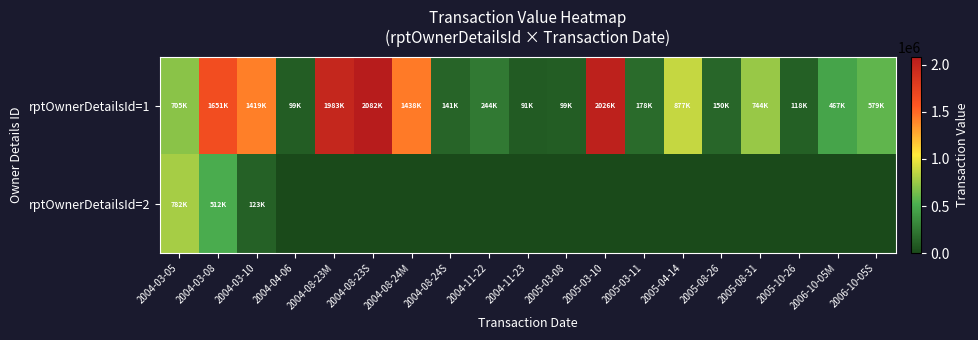

Reading right to left, list all the values displayed in this chart.

rptOwnerDetailsId=1: 2006-10-05S=579195	2006-10-05M=467274	2005-10-26=118756	2005-08-31=744738	2005-08-26=150313	2005-04-14=877377	2005-03-11=178063	2005-03-10=2026368	2005-03-08=99994	2004-11-23=91790	2004-11-22=244571	2004-08-24S=141855	2004-08-24M=1438106	2004-08-23S=2082220	2004-08-23M=1983164	2004-04-06=99994	2004-03-10=1419680	2004-03-08=1651000	2004-03-05=705024
rptOwnerDetailsId=2: 2006-10-05S=0	2006-10-05M=0	2005-10-26=0	2005-08-31=0	2005-08-26=0	2005-04-14=0	2005-03-11=0	2005-03-10=0	2005-03-08=0	2004-11-23=0	2004-11-22=0	2004-08-24S=0	2004-08-24M=0	2004-08-23S=0	2004-08-23M=0	2004-04-06=0	2004-03-10=123000	2004-03-08=512339	2004-03-05=782370